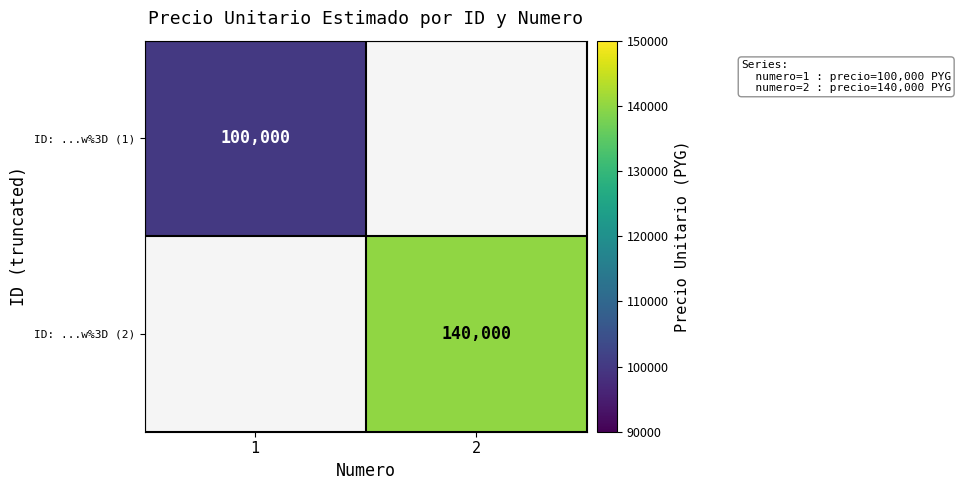

True or false: ID: ...w%3D (2) has a value of 30403 at 2.

False